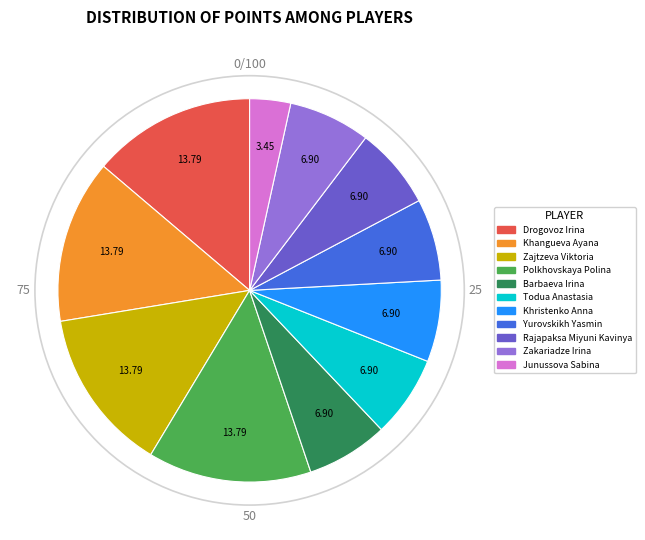

Is there any slice that represents more than half of the pie?

No